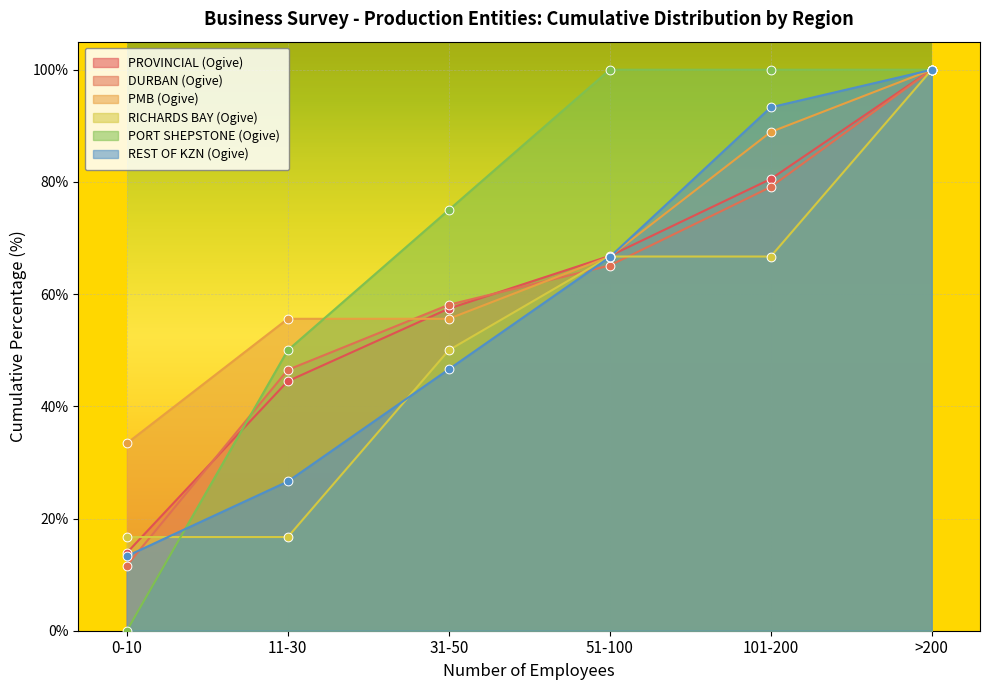

At which category is the sum across all series the highest?

>200